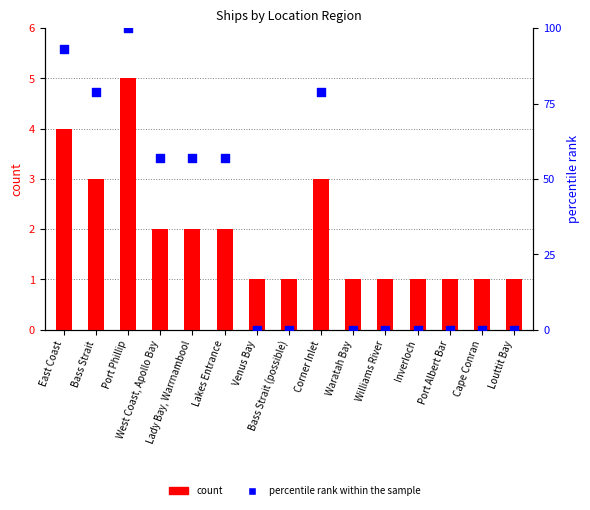

Which series has the largest total across all categories?

percentile rank within the sample